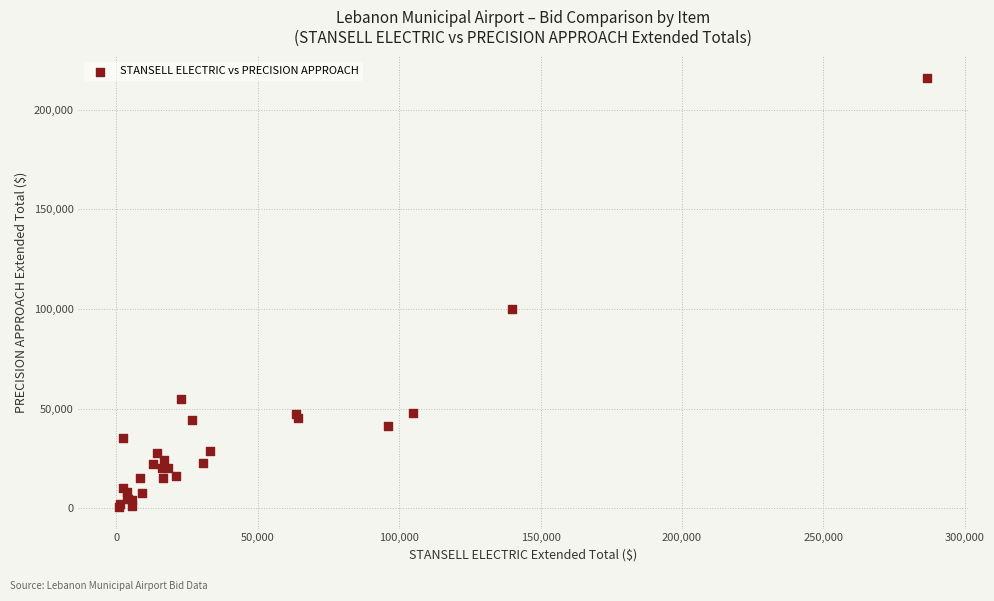

What Y value in the scatter plot is closest to 108250?

100000.0